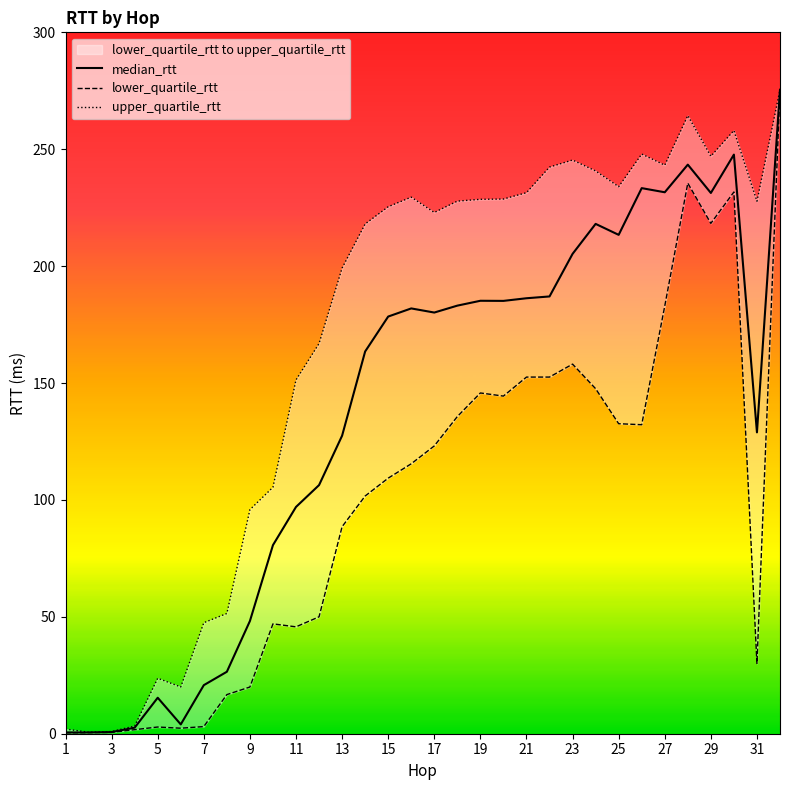

How many data points in lower_quartile_rtt are less than 115?

16